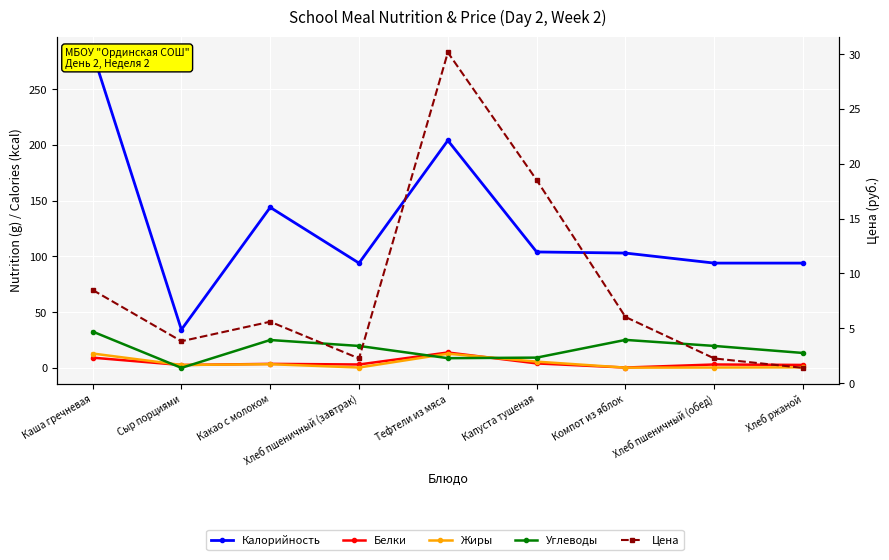

True or false: Цена and Калорийность cross at least once.

False